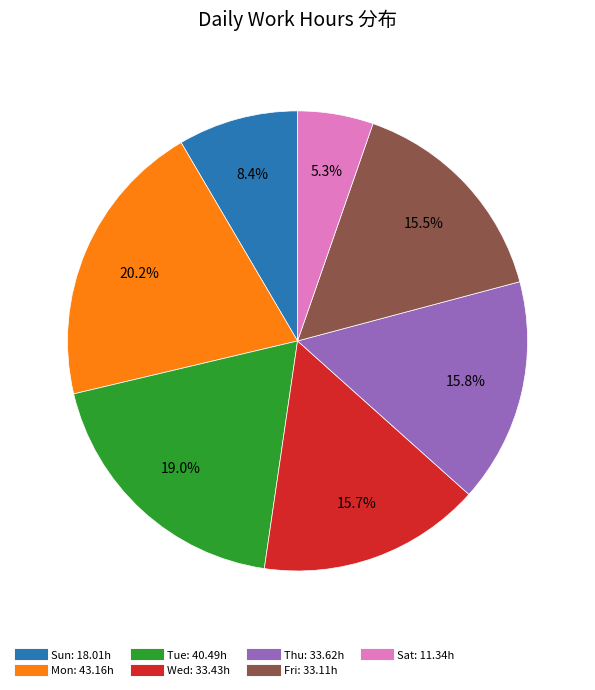

Is there a majority slice in this chart?

No